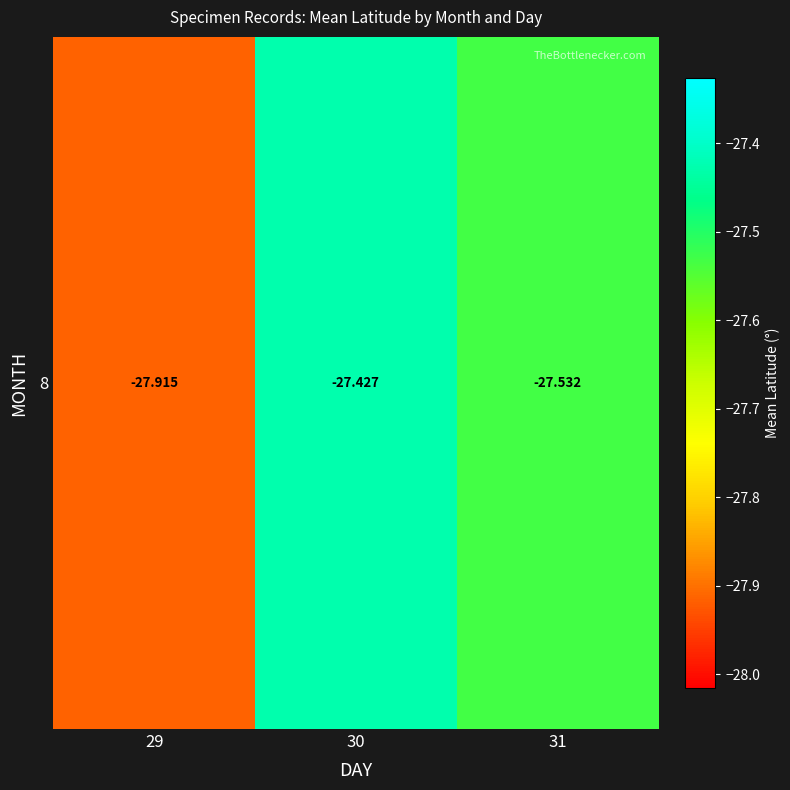

What is the difference between the maximum and minimum values?

0.5